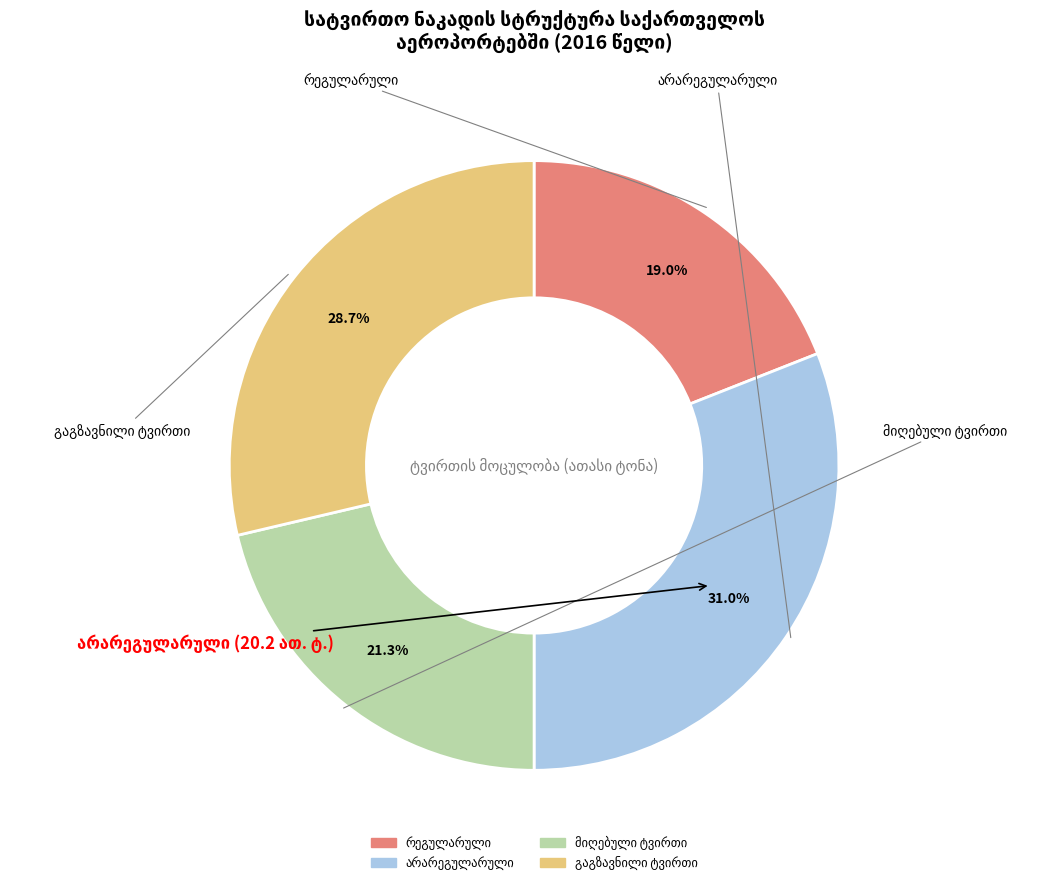

What percentage is NOT represented by არარეგულარული?

69.0%